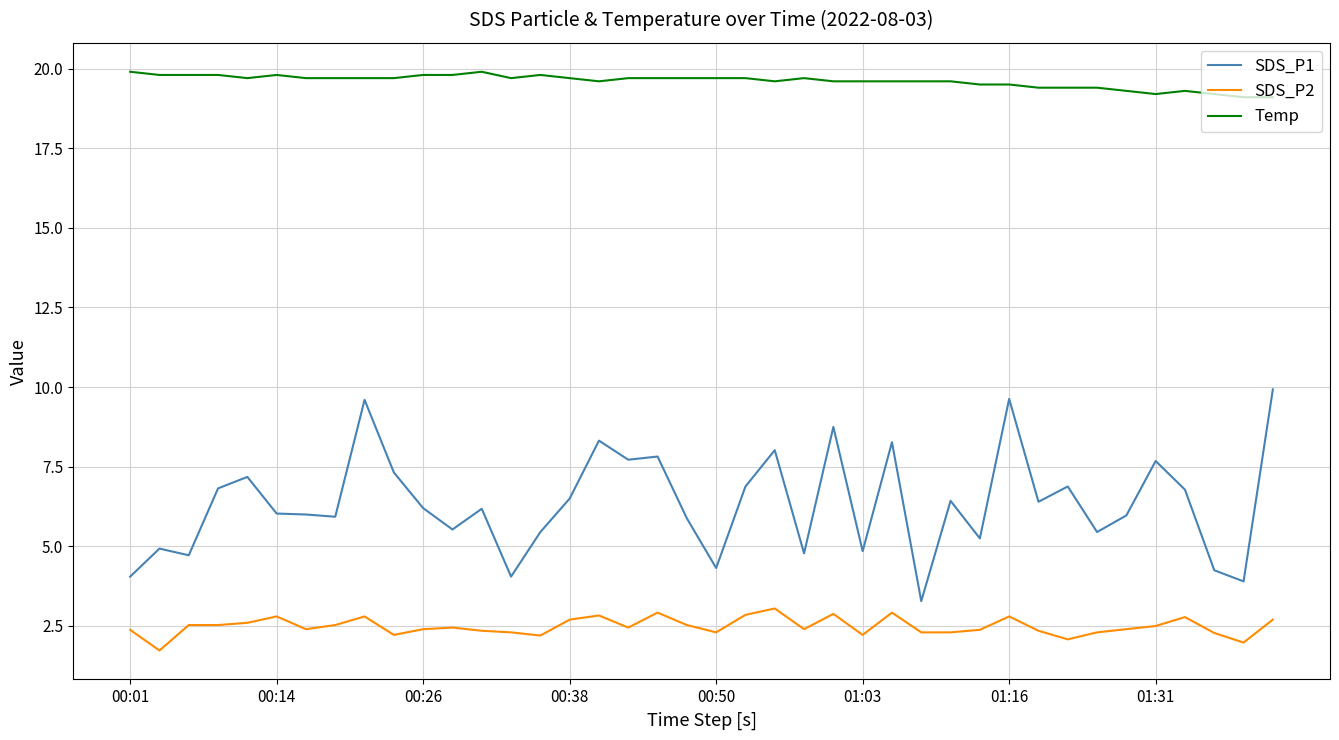

Which series has the largest range (max minus min)?

SDS_P1